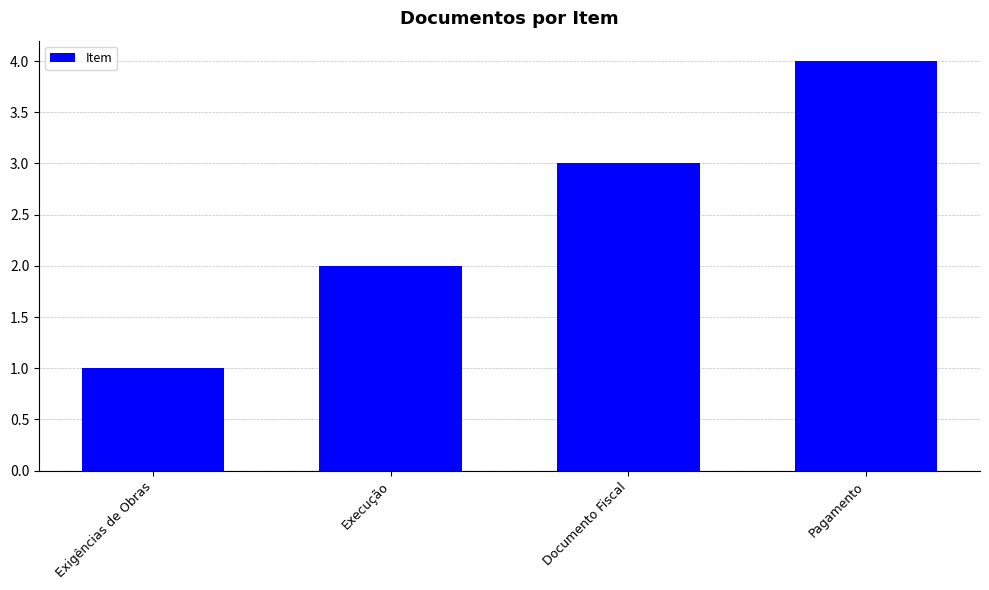

What is the change in value from Execução to Pagamento?

+2